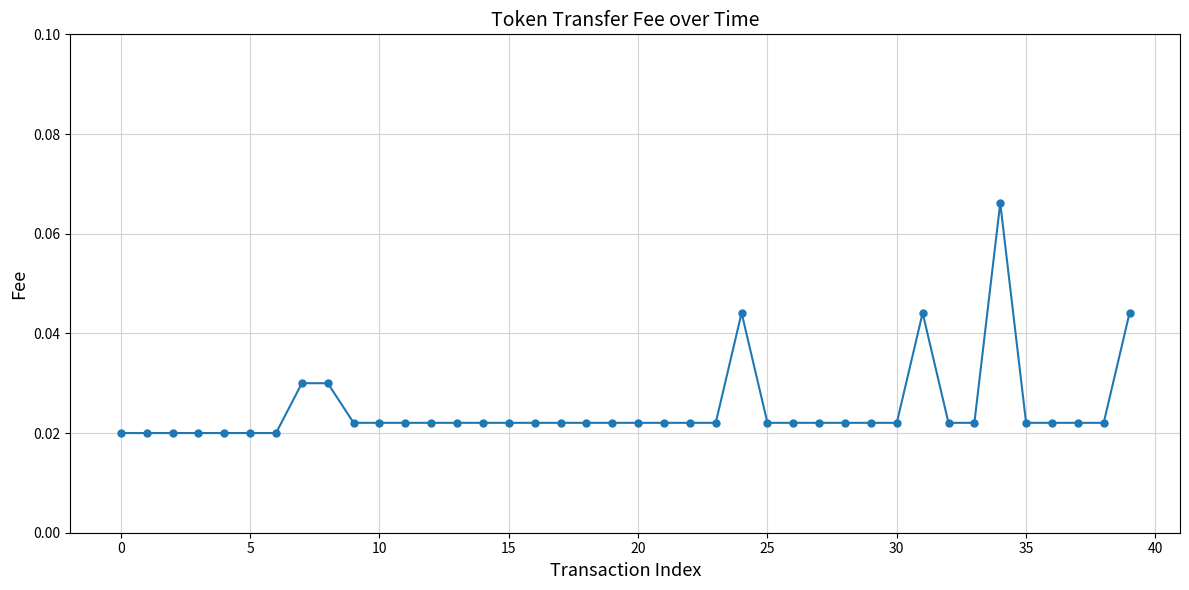

Does the chart have visible grid lines?

Yes